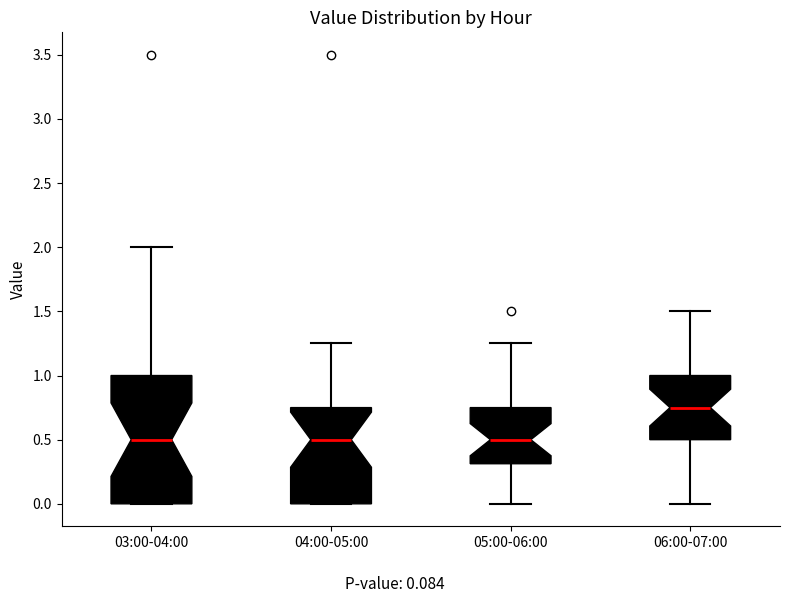

Reading left to right, read every box against the y-axis: the position of its median line, the range the box covers, and the ends of its whiskers. The values are not printed on the chart, so give them approximately, as read against the axis.

03:00-04:00: median 0.50, box 0.00 to 1.00, whiskers 0.00 to 2.00
04:00-05:00: median 0.50, box 0.00 to 0.75, whiskers 0.00 to 1.25
05:00-06:00: median 0.50, box 0.30 to 0.75, whiskers 0.00 to 1.25
06:00-07:00: median 0.75, box 0.50 to 1.00, whiskers 0.00 to 1.50